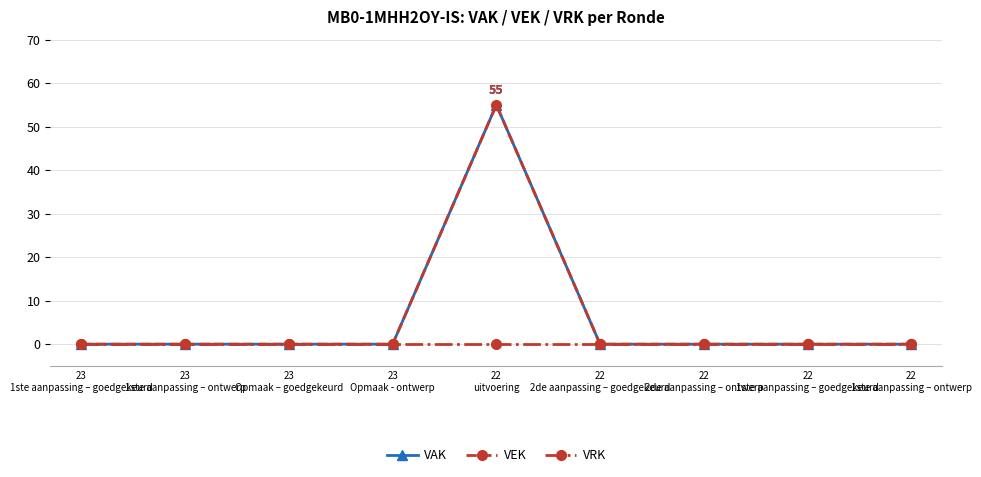

At which category is the sum across all series the highest?

22
uitvoering